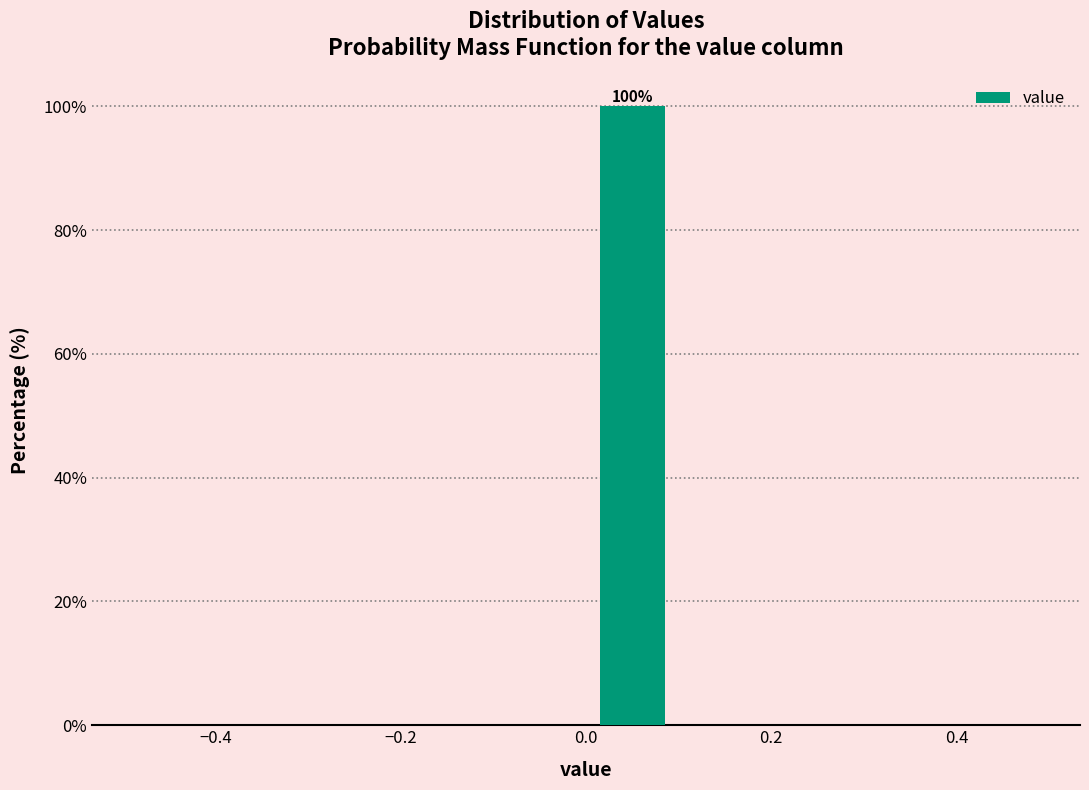

Over which range of the x-axis is the bar tallest?

0.0 to 0.1